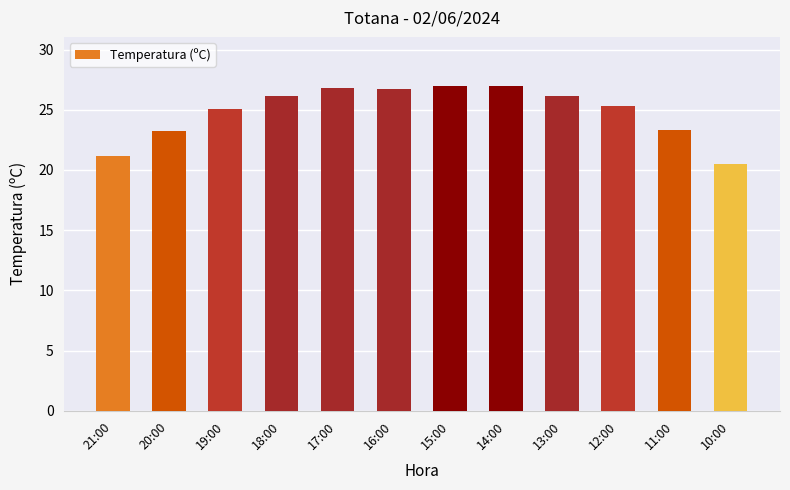

What is the minimum value shown in the chart?

20.5